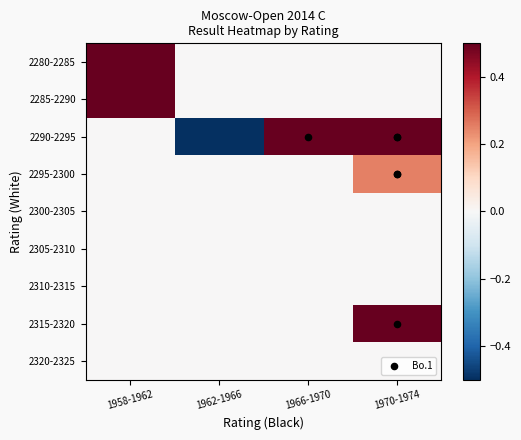

Reading left to right, extract all data points from this chart.

2280-2285: 1958-1962=0.5	1962-1966=0.0	1966-1970=0.0	1970-1974=0.0
2285-2290: 1958-1962=0.5	1962-1966=0.0	1966-1970=0.0	1970-1974=0.0
2290-2295: 1958-1962=0.0	1962-1966=-0.5	1966-1970=0.5	1970-1974=0.5
2295-2300: 1958-1962=0.0	1962-1966=0.0	1966-1970=0.0	1970-1974=0.2
2300-2305: 1958-1962=0.0	1962-1966=0.0	1966-1970=0.0	1970-1974=0.0
2305-2310: 1958-1962=0.0	1962-1966=0.0	1966-1970=0.0	1970-1974=0.0
2310-2315: 1958-1962=0.0	1962-1966=0.0	1966-1970=0.0	1970-1974=0.0
2315-2320: 1958-1962=0.0	1962-1966=0.0	1966-1970=0.0	1970-1974=0.5
2320-2325: 1958-1962=0.0	1962-1966=0.0	1966-1970=0.0	1970-1974=0.0